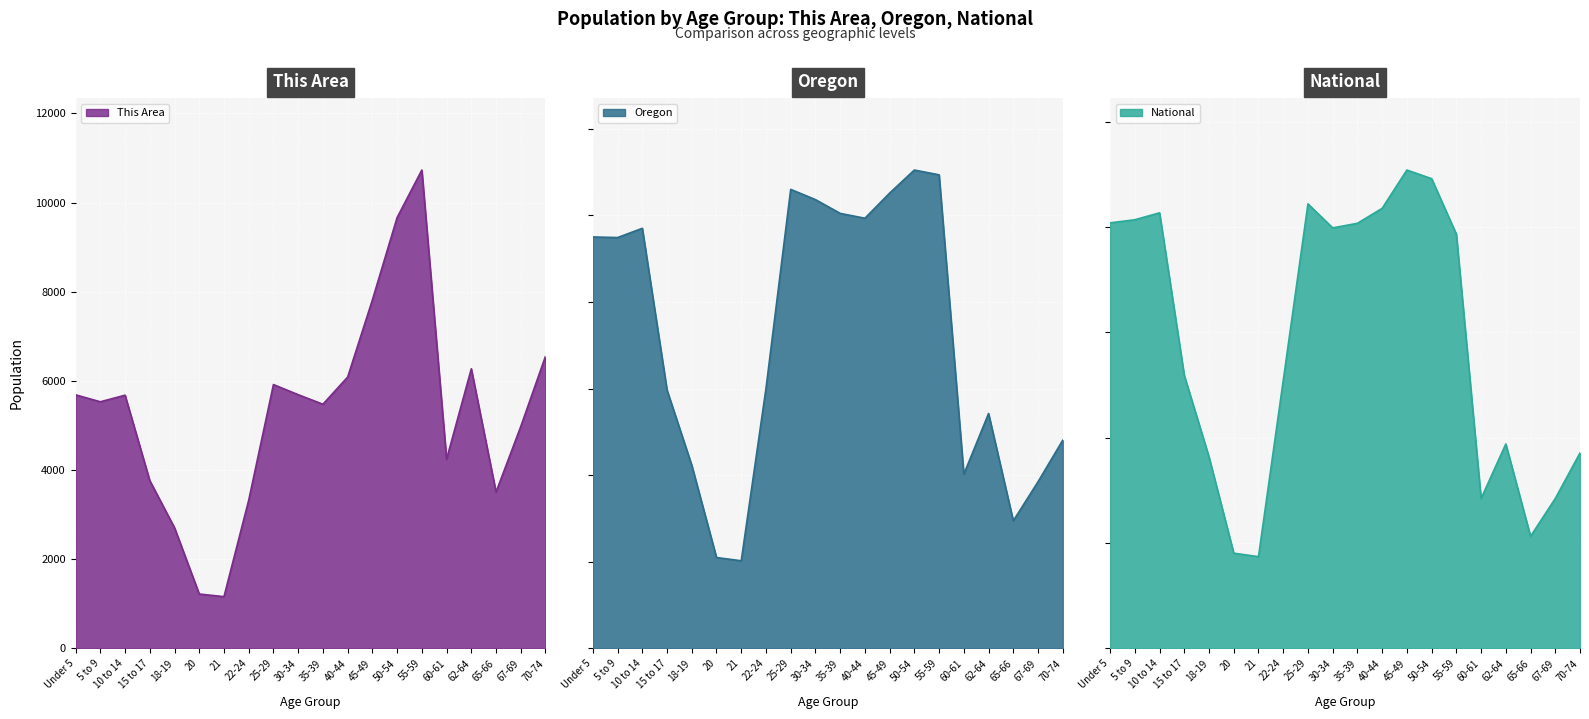

At how many categories does at least one series exceed 2504365?

20